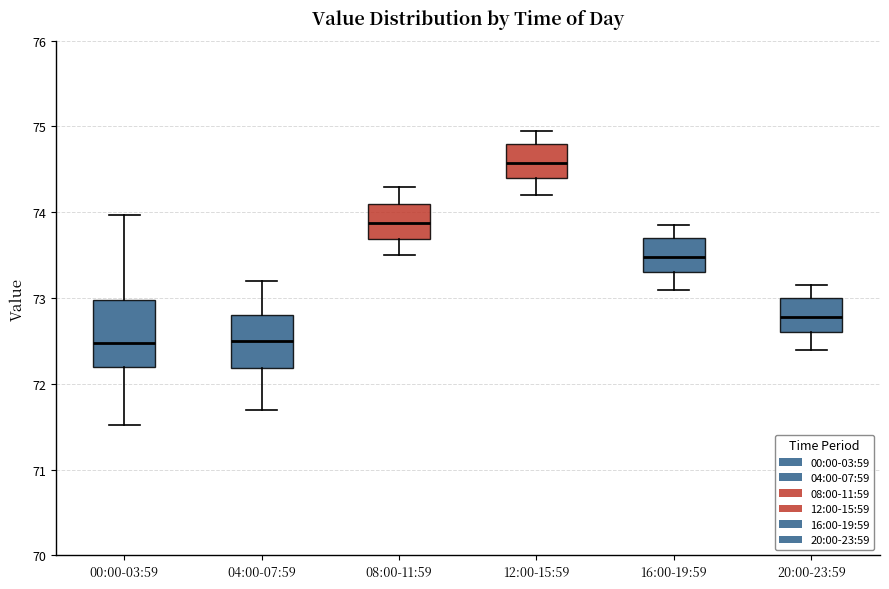

Reading left to right, read every box against the y-axis: the position of its median line, the range the box covers, and the ends of its whiskers. The values are not printed on the chart, so give them approximately, as read against the axis.

00:00-03:59: median 72.5, box 72.2 to 73.0, whiskers 71.5 to 74.0
04:00-07:59: median 72.5, box 72.2 to 72.8, whiskers 71.7 to 73.2
08:00-11:59: median 73.9, box 73.7 to 74.1, whiskers 73.5 to 74.3
12:00-15:59: median 74.6, box 74.4 to 74.8, whiskers 74.2 to 75.0
16:00-19:59: median 73.5, box 73.3 to 73.7, whiskers 73.1 to 73.9
20:00-23:59: median 72.8, box 72.6 to 73.0, whiskers 72.4 to 73.2